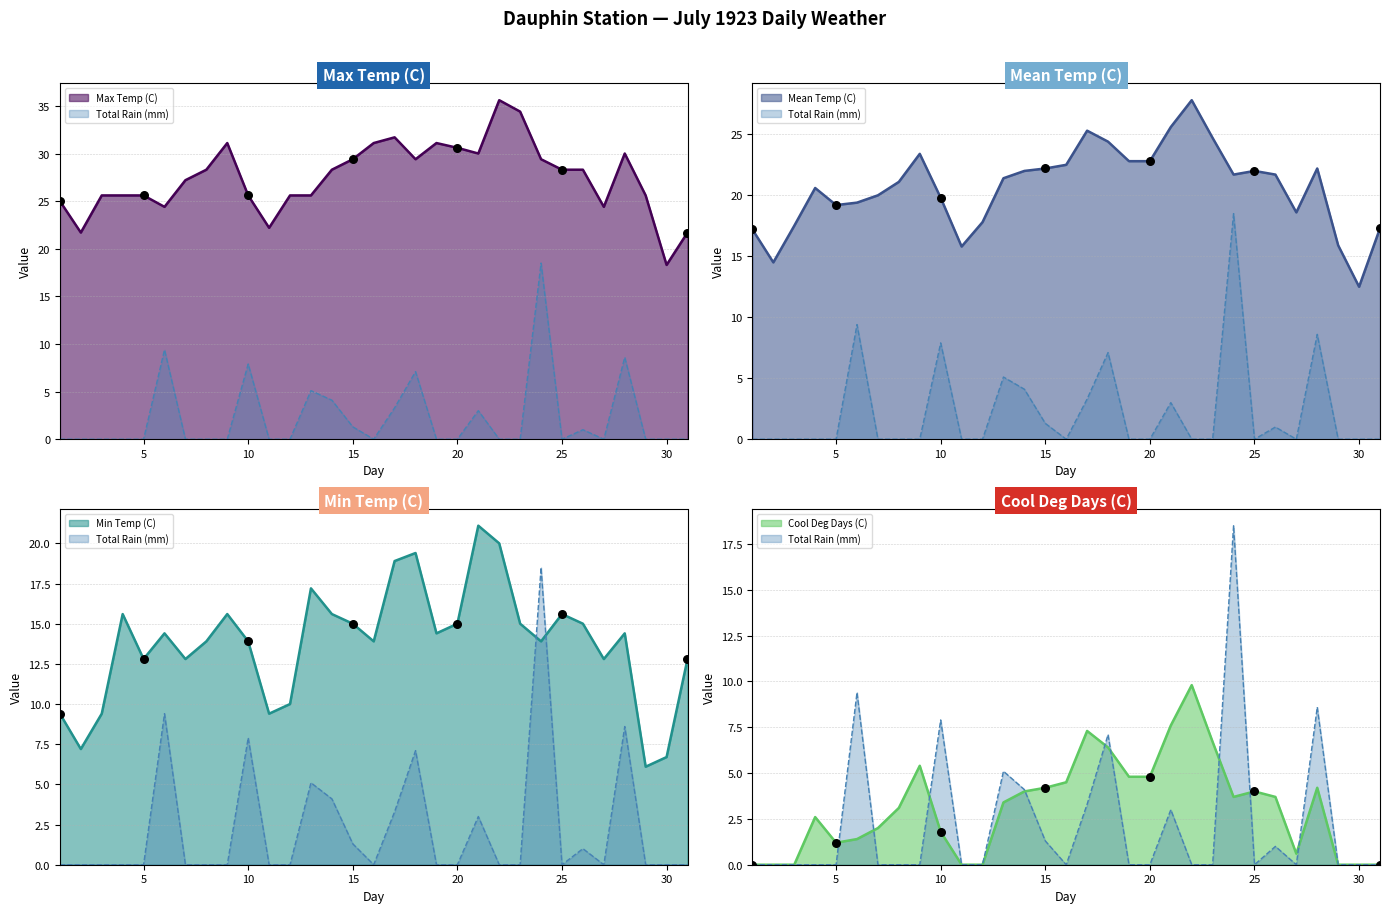

At how many categories does at least one series exceed 34?

2